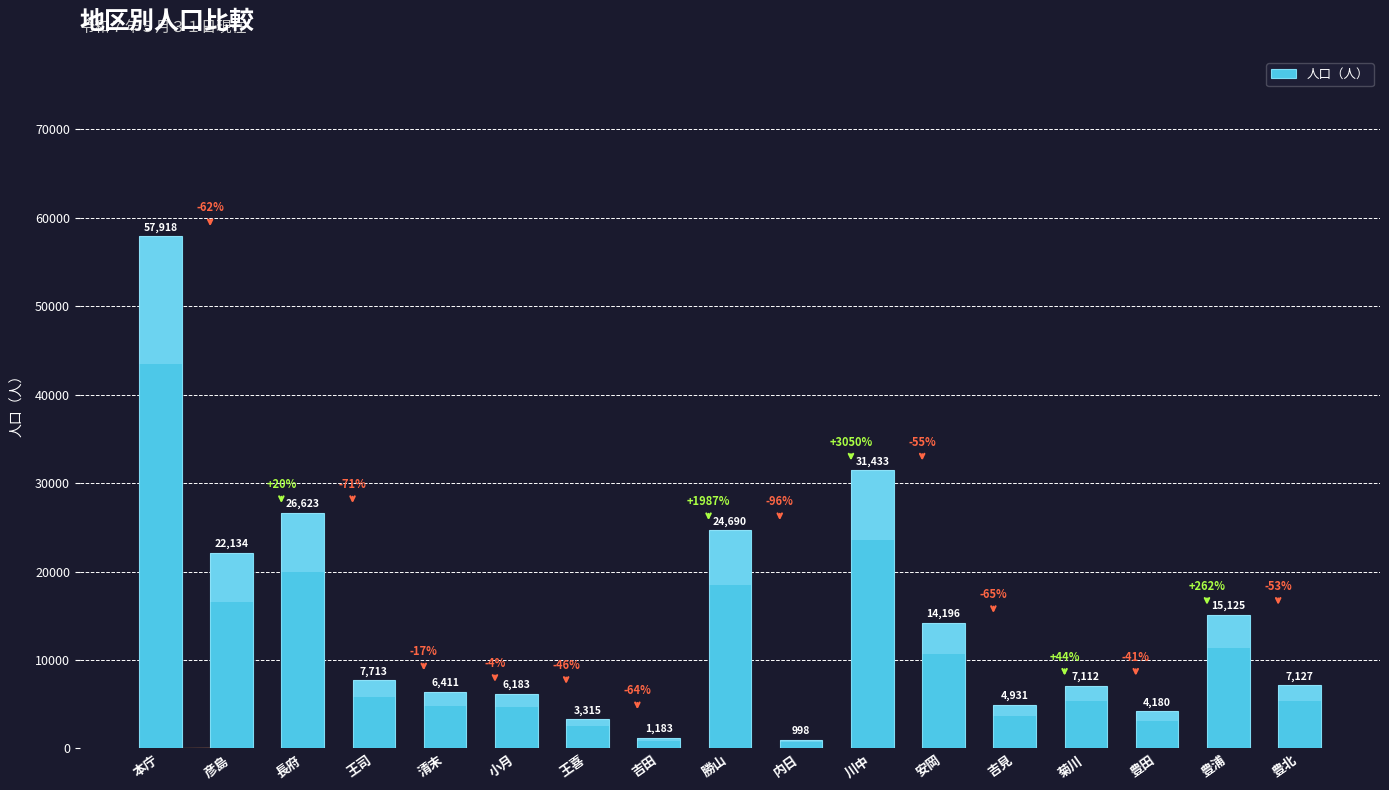

Rank the categories by value from lowest to highest.

内日, 吉田, 王喜, 豊田, 吉見, 小月, 清末, 菊川, 豊北, 王司, 安岡, 豊浦, 彦島, 勝山, 長府, 川中, 本庁